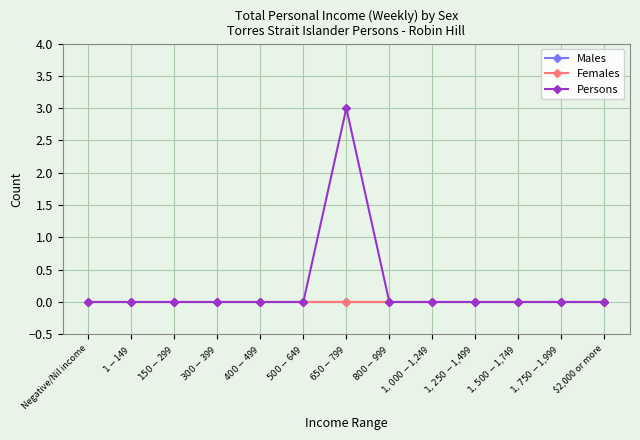

At which category is the sum across all series the highest?

$650-$799